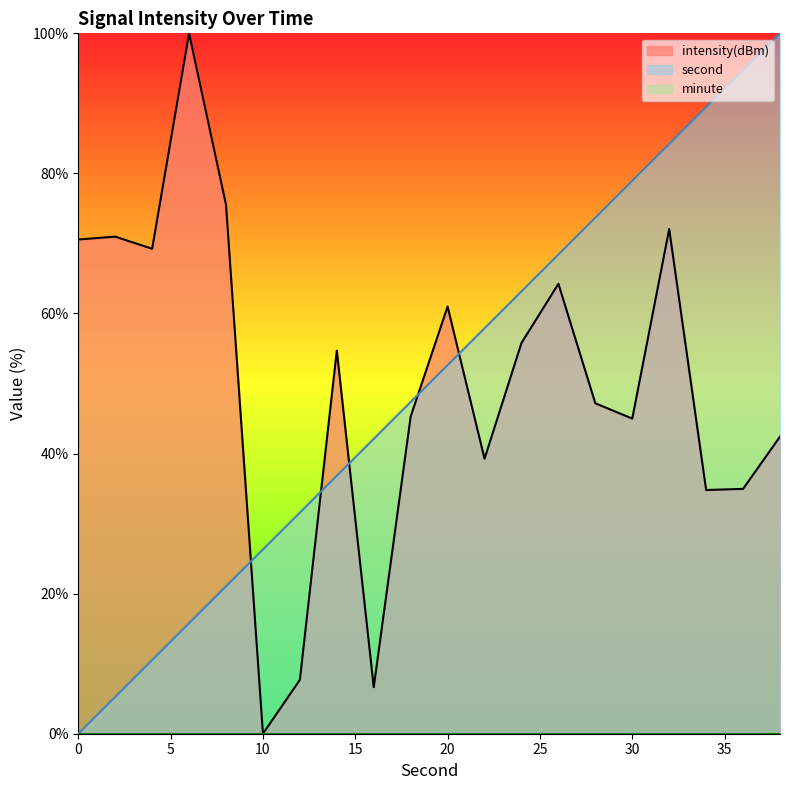

Does the chart display data point markers on the line(s)?

No